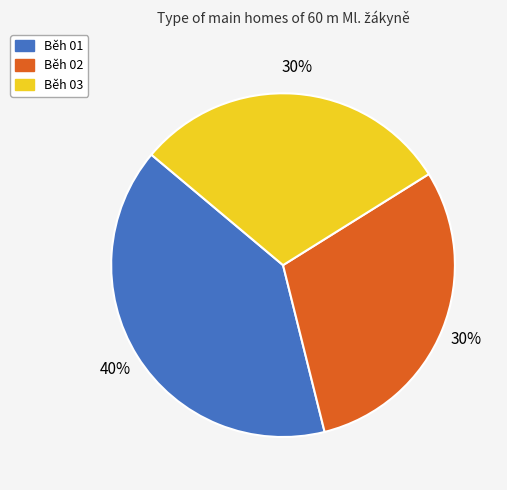

Combined, do Běh 02 and Běh 03 account for over 50%?

Yes